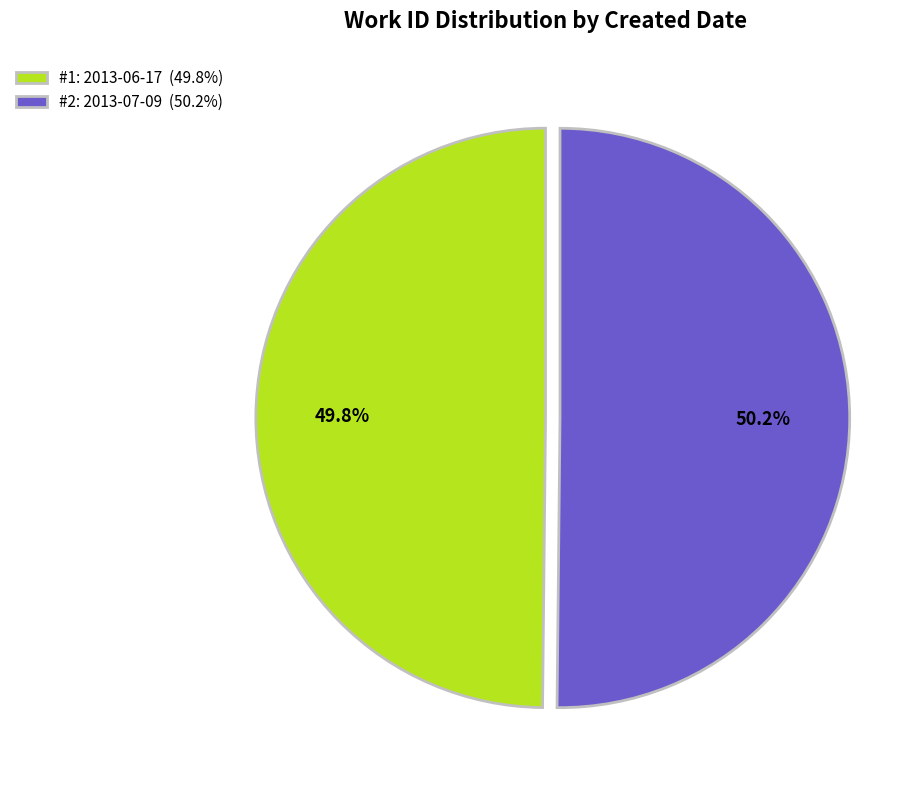

What percentage is NOT represented by #2: 2013-07-09 (50.2%)?

49.8%